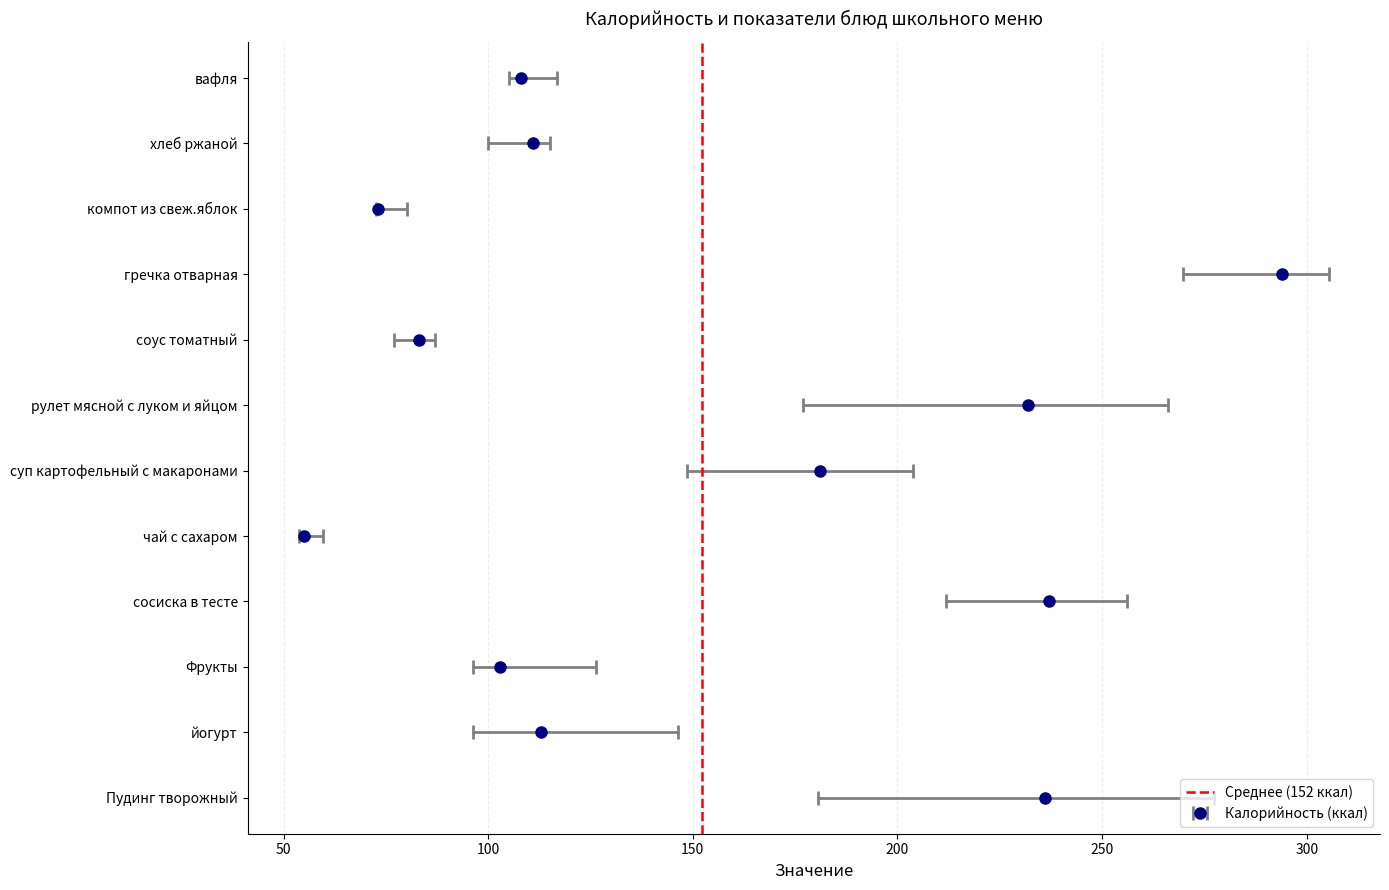

The value at 50 is 1. True or false?

True